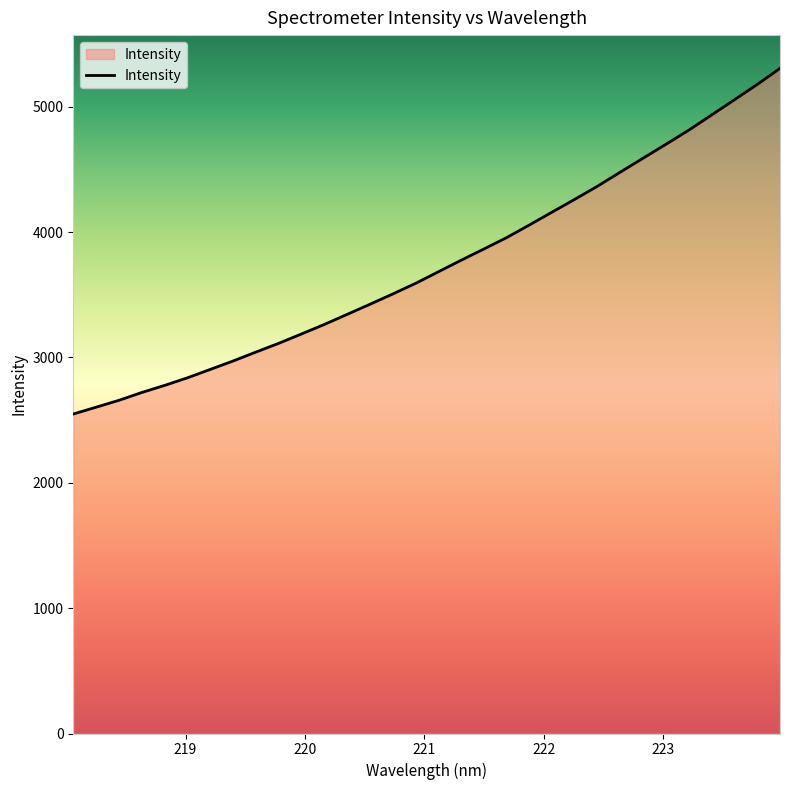

What is the difference between the maximum and minimum values?

2757.8